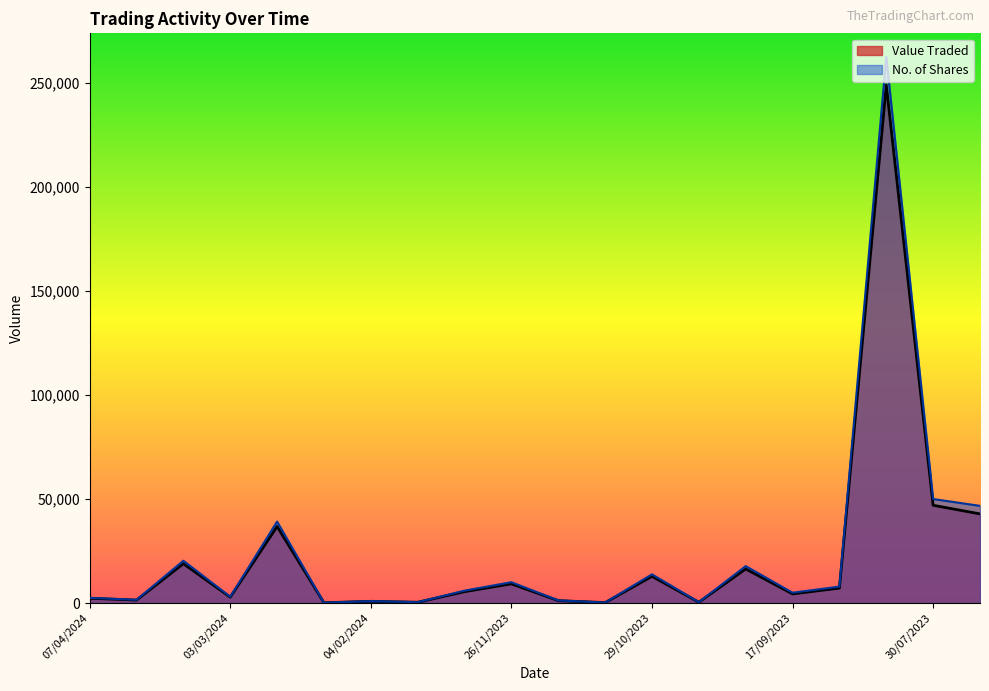

Rank the series by their average value, from lowest to highest.

Value Traded, No. of Shares